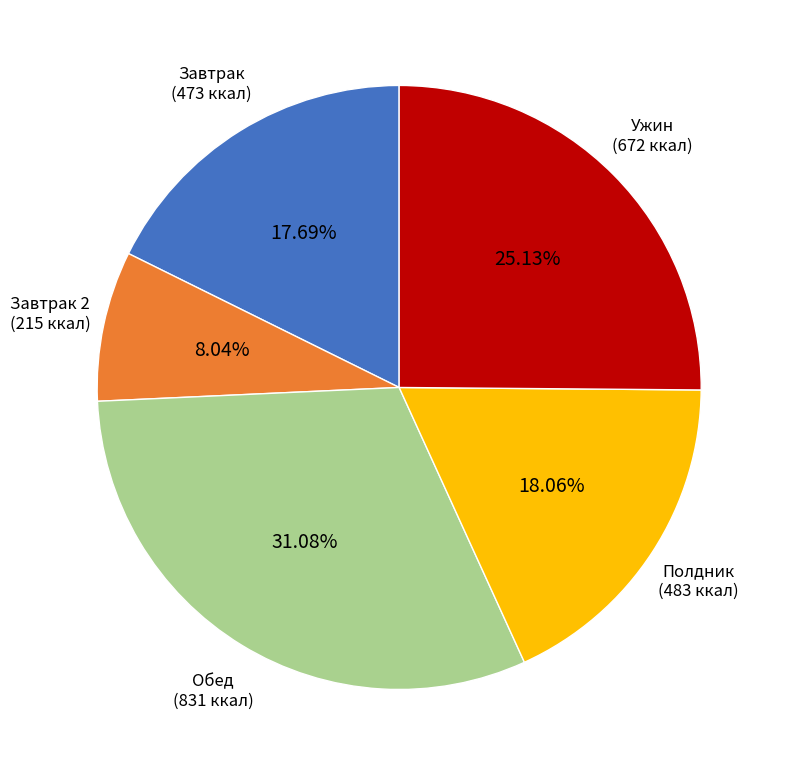

Is there a majority slice in this chart?

No